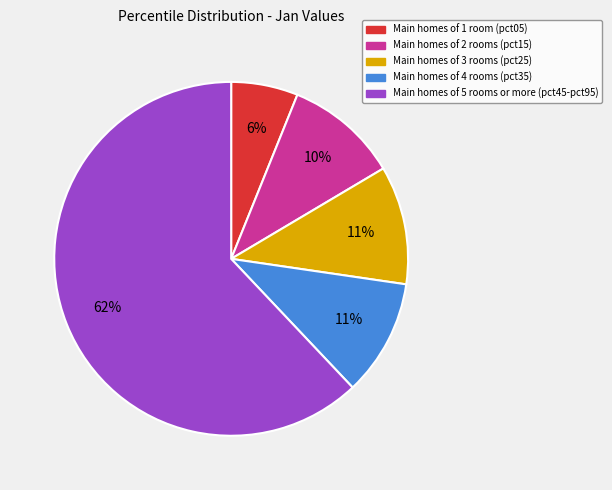

To the nearest percent, what is the average slice percentage?

20%